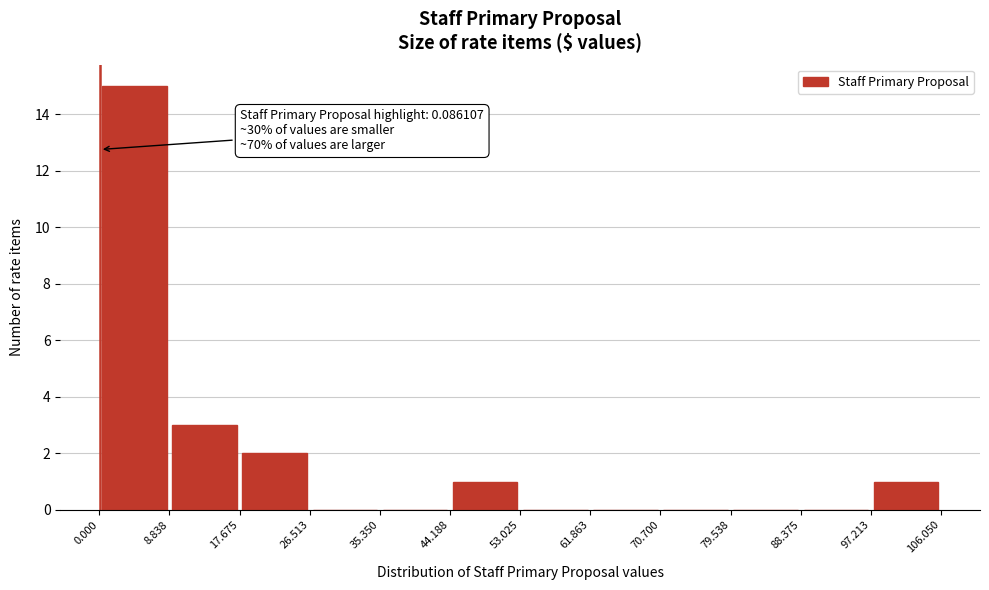

Which range on the x-axis has the tallest bar?

0.000 to 8.838